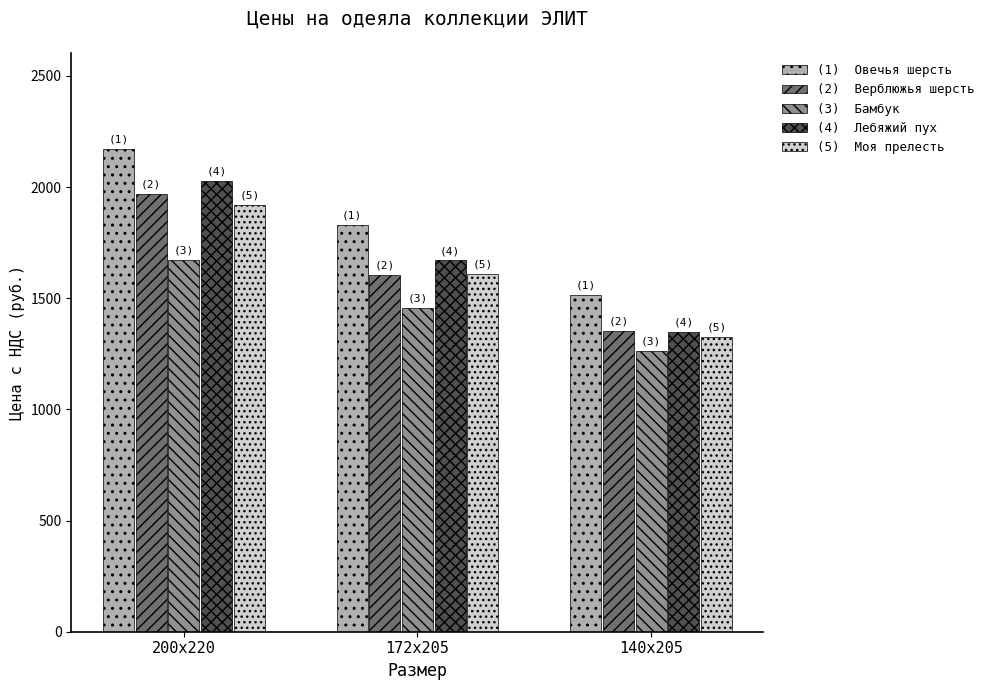

What is the spread (max minus min) of values at 172х205?

373.3